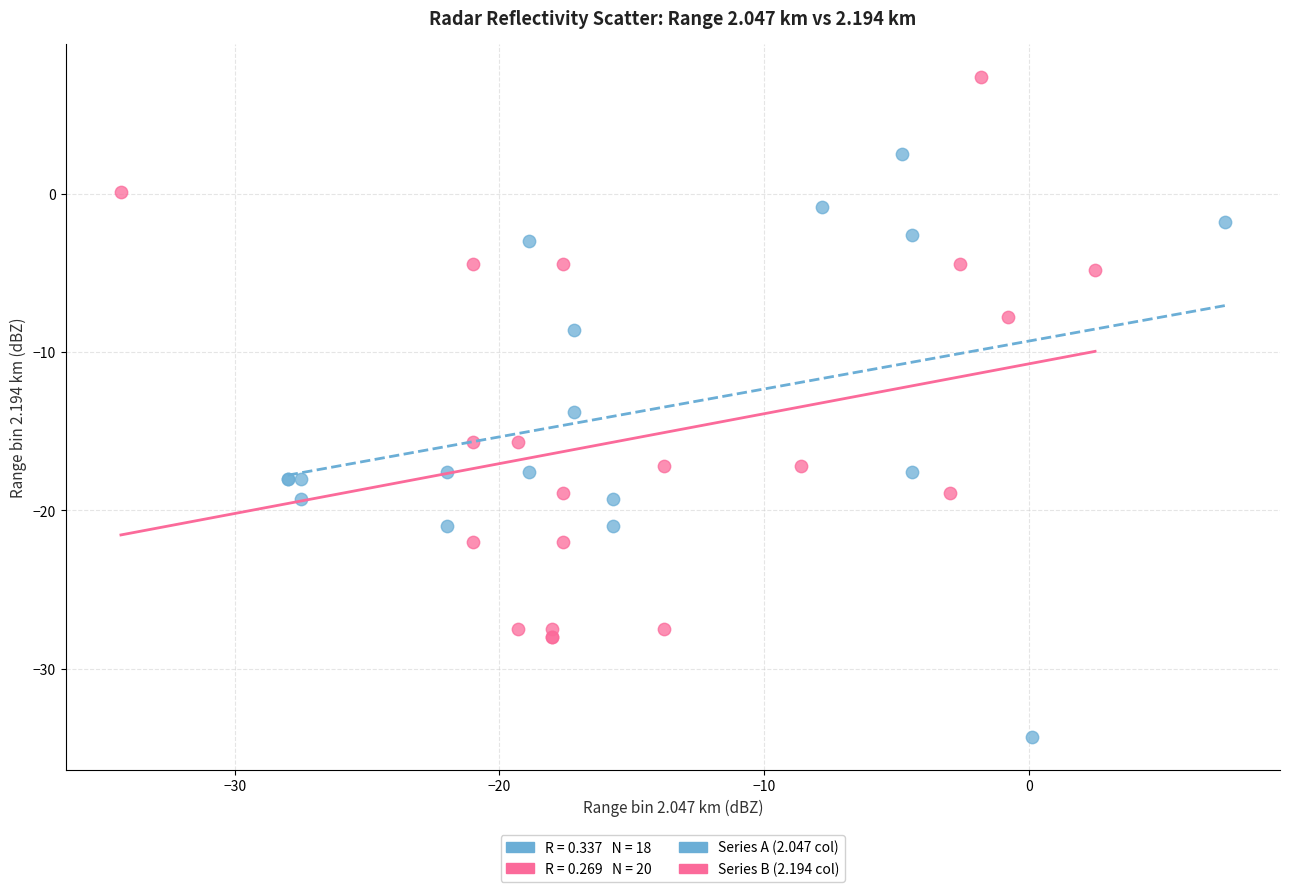

Which series contains the highest Y value?

Series B (2.194 col)